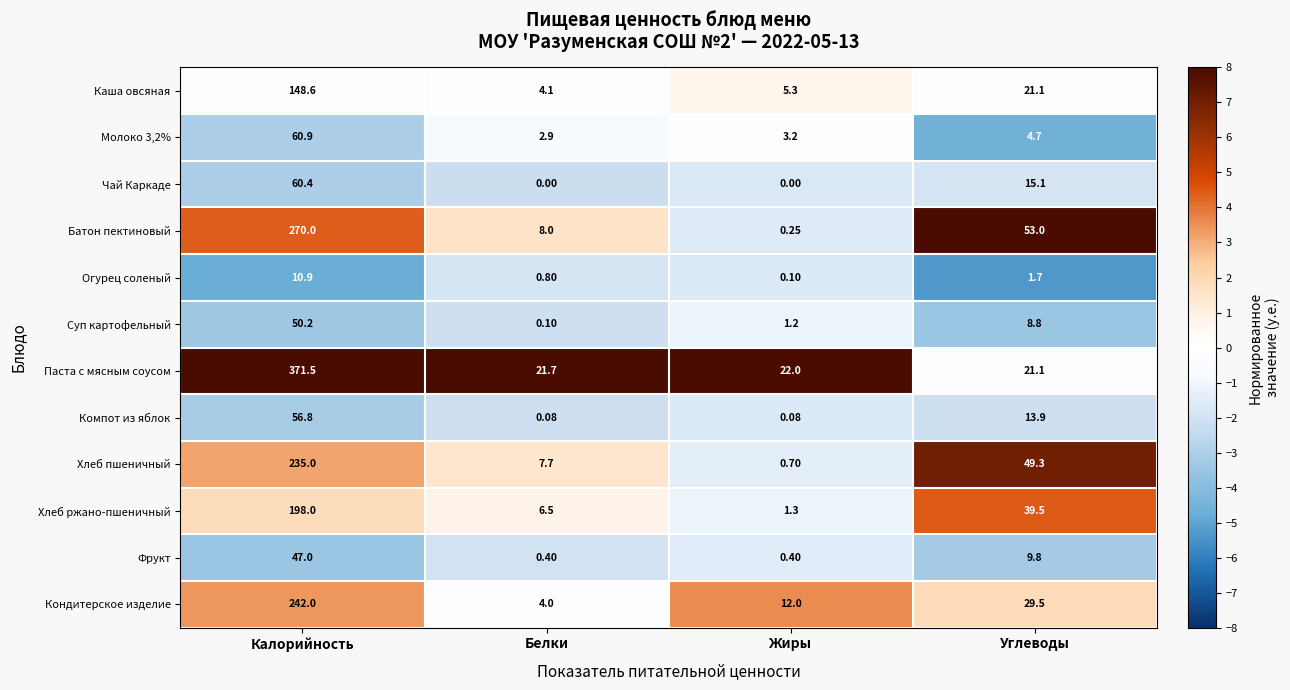

Which series has the widest spread of values?

Паста с мясным соусом